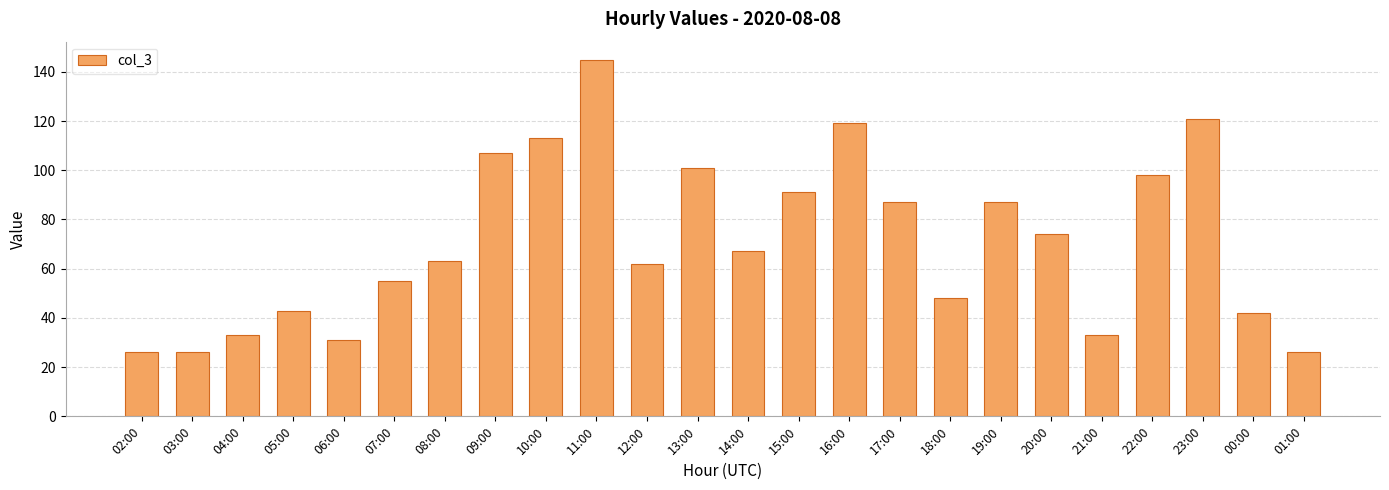

Between 07:00 and 20:00, which is larger?

20:00